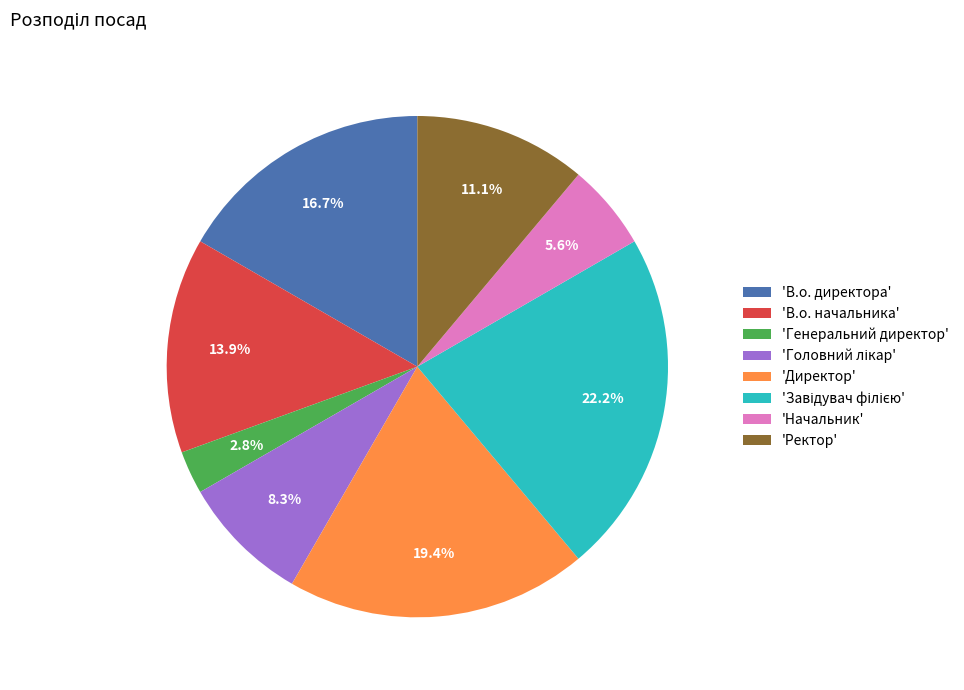

Is there any slice that represents more than half of the pie?

No